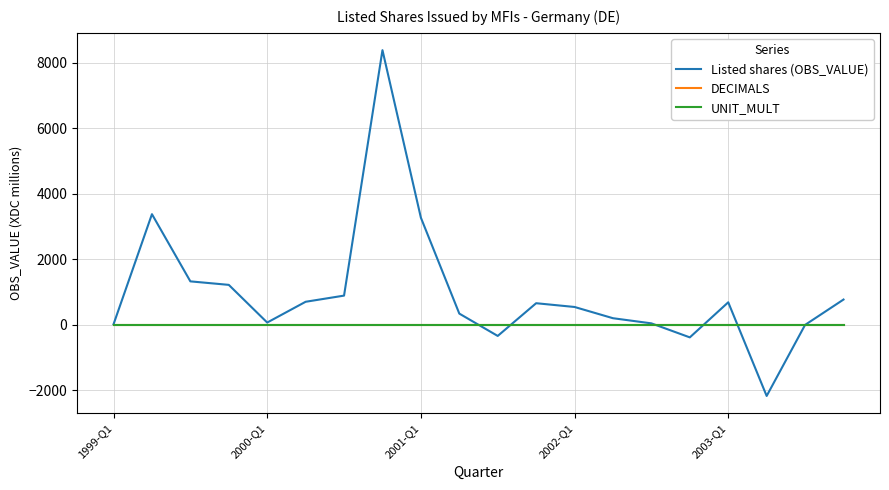

What are all the series names shown in the legend?

Listed shares (OBS_VALUE), DECIMALS, UNIT_MULT